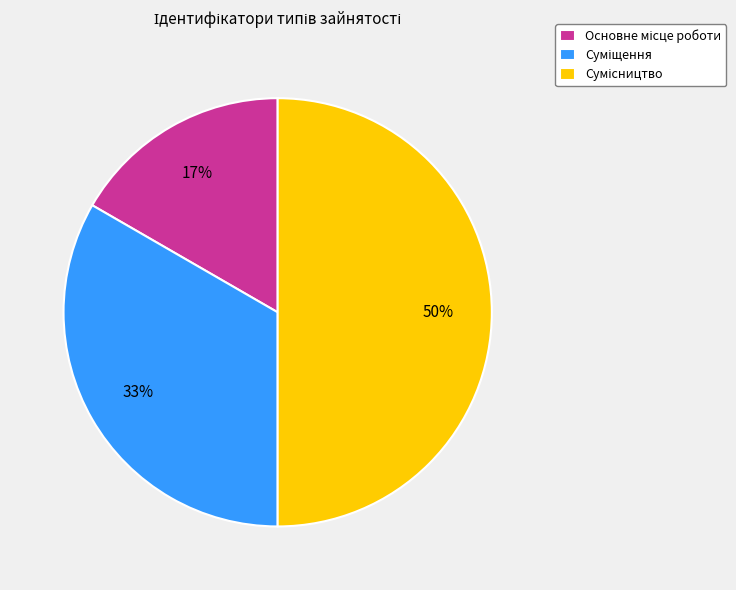

To the nearest percent, what is the average slice percentage?

33%